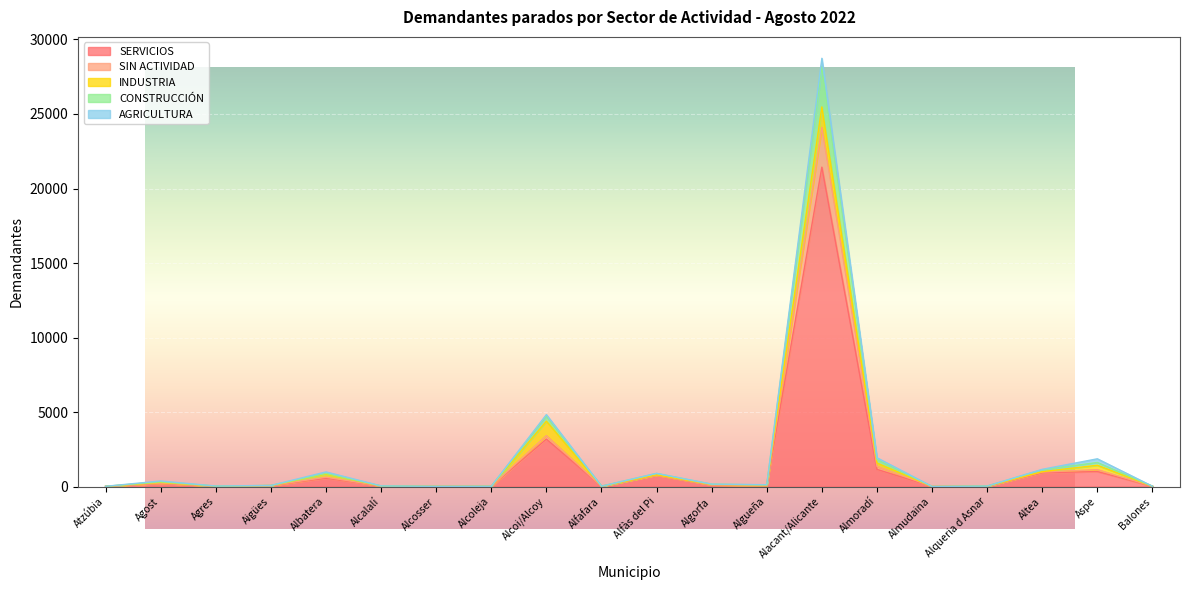

Which category has the lowest value across all series?

Almudaina